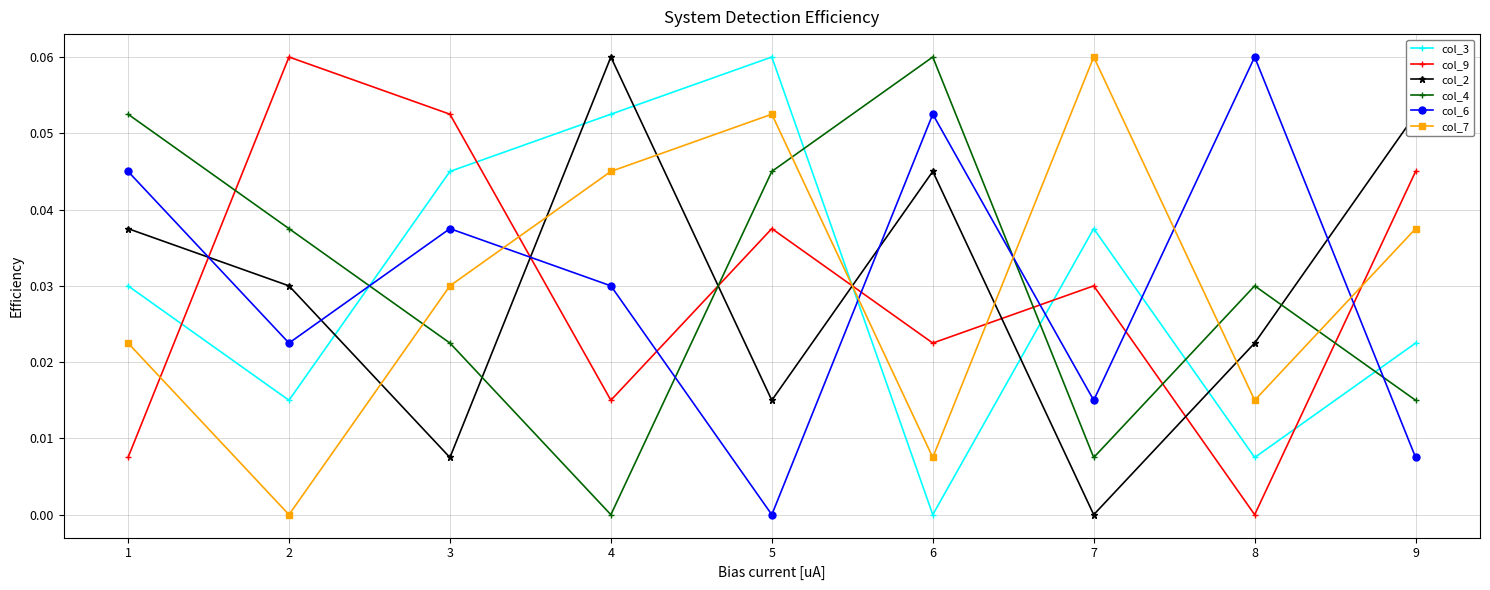

In col_6, how many points are lower than both neighbors (excluding endpoints)?

3